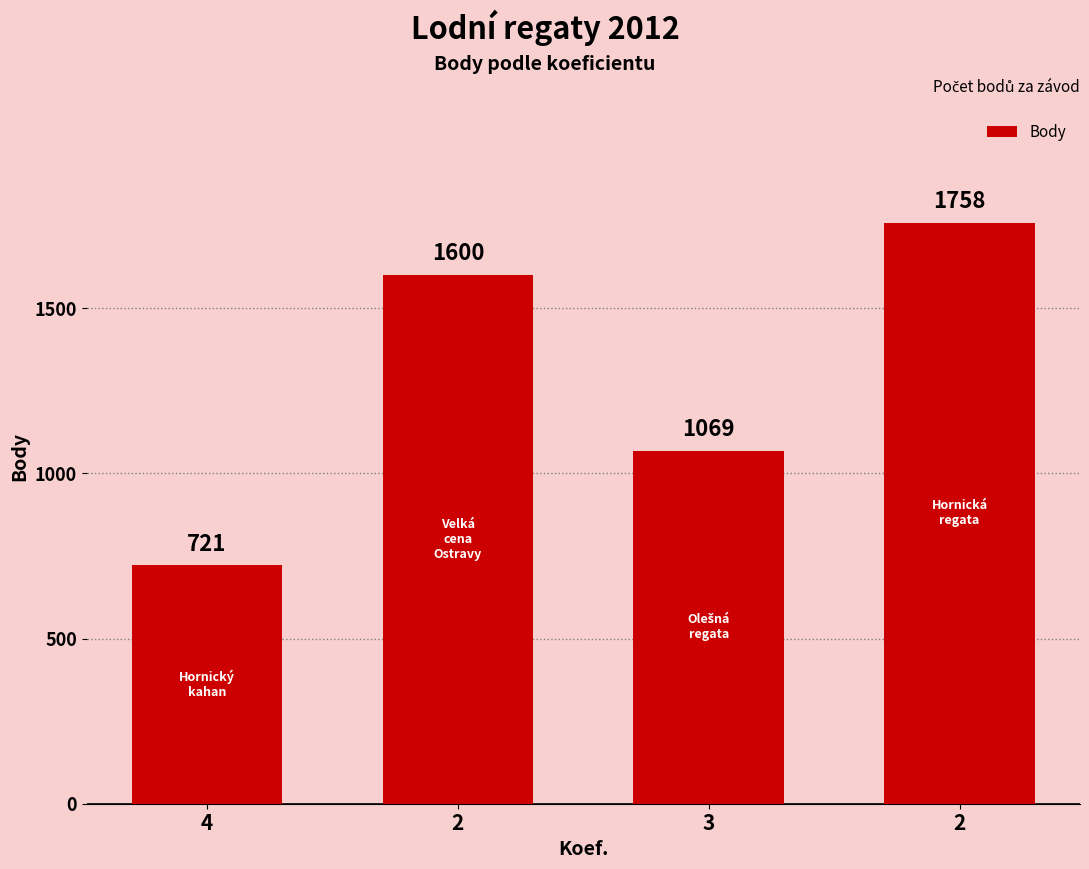

Rank the categories by value from lowest to highest.

4, 3, 2, 2